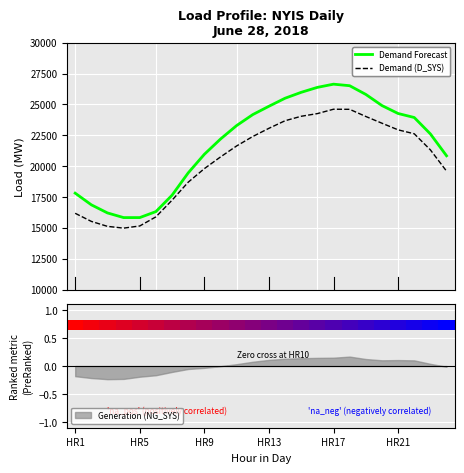

Which has a higher value, 11 or 12?

12